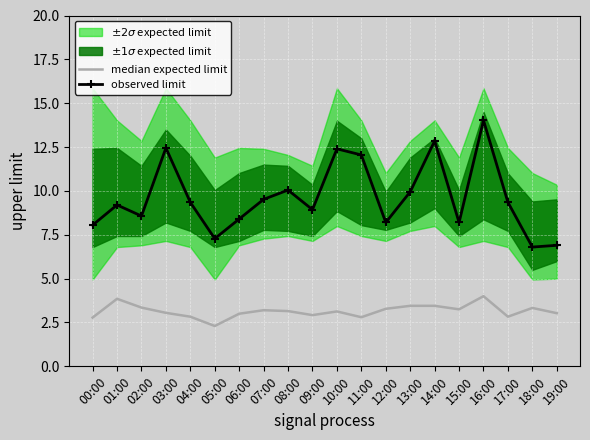

List the labels in order of median expected limit value, largest first.

16:00, 01:00, 13:00, 14:00, 02:00, 18:00, 12:00, 15:00, 07:00, 08:00, 10:00, 03:00, 19:00, 06:00, 09:00, 04:00, 17:00, 11:00, 00:00, 05:00